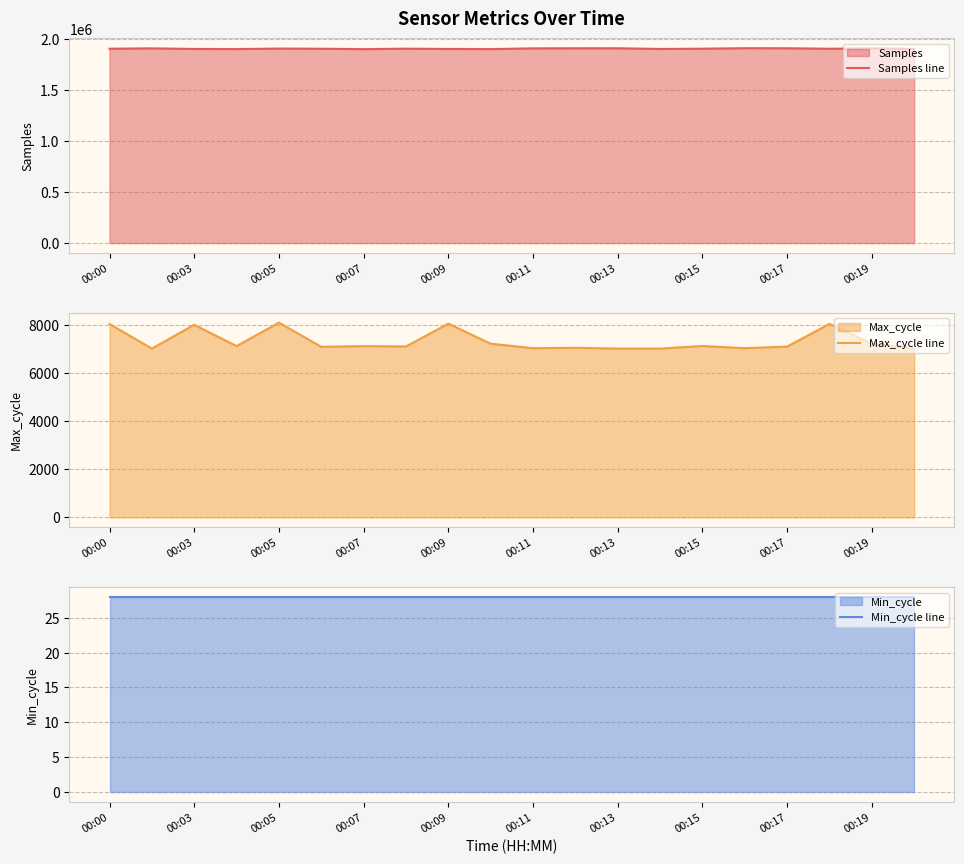

What is the highest value of the Samples line series?

1913904